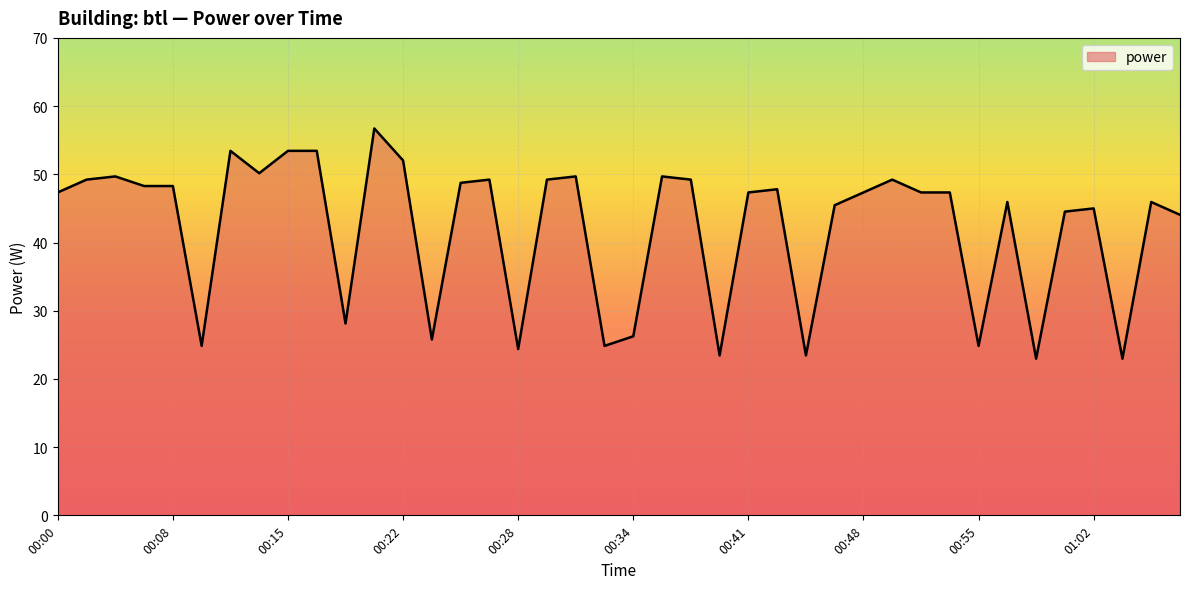

What is the minimum value shown in the chart?

23.0